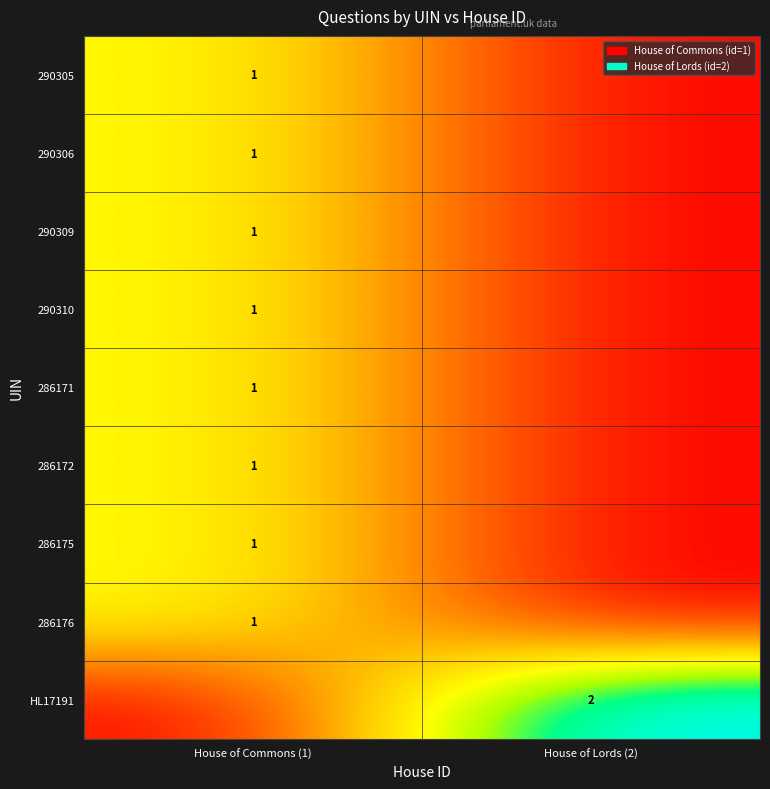

How many categories are shown in the chart?

2